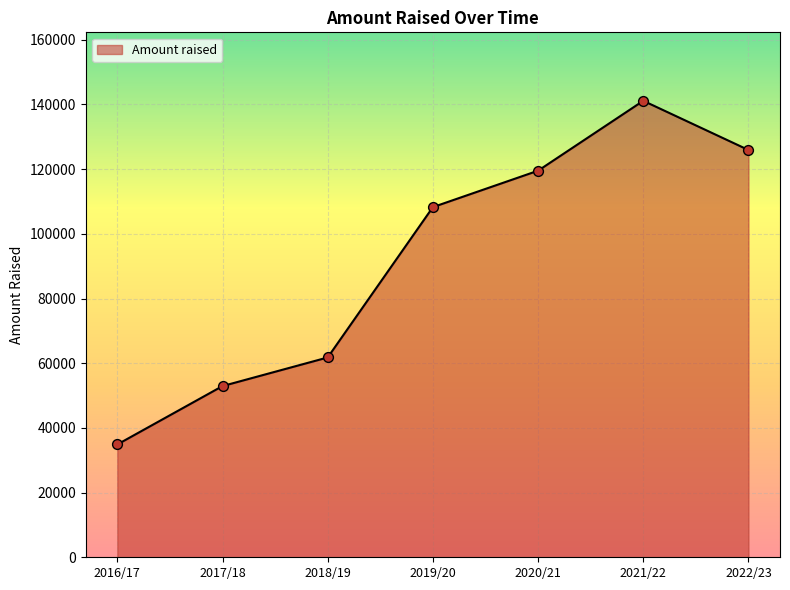

Approximately how many times larger is the value at 2016/17 compared to 2017/18?

0.7